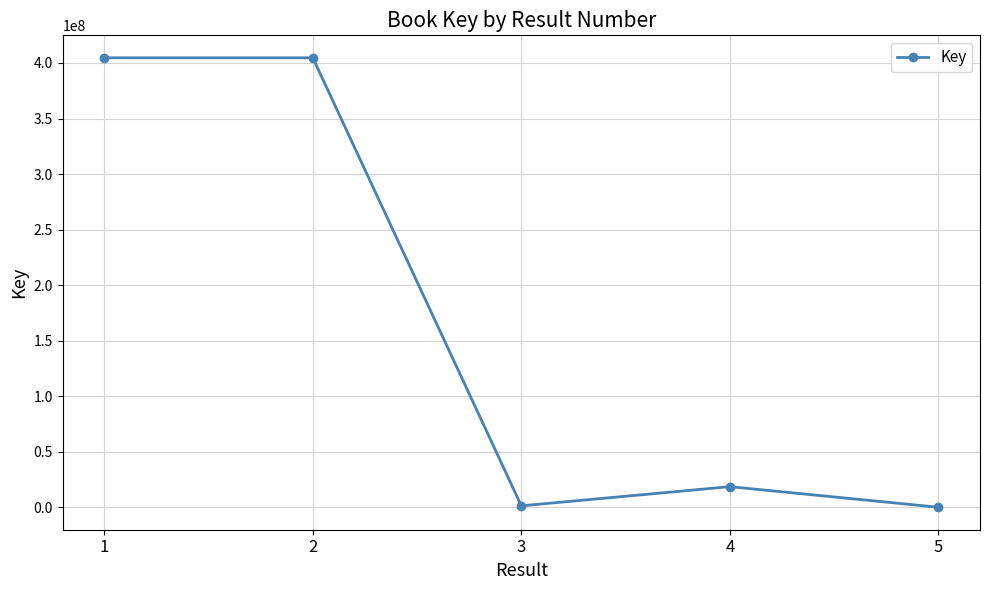

True or false: the data has more than 2 interior local peaks.

False